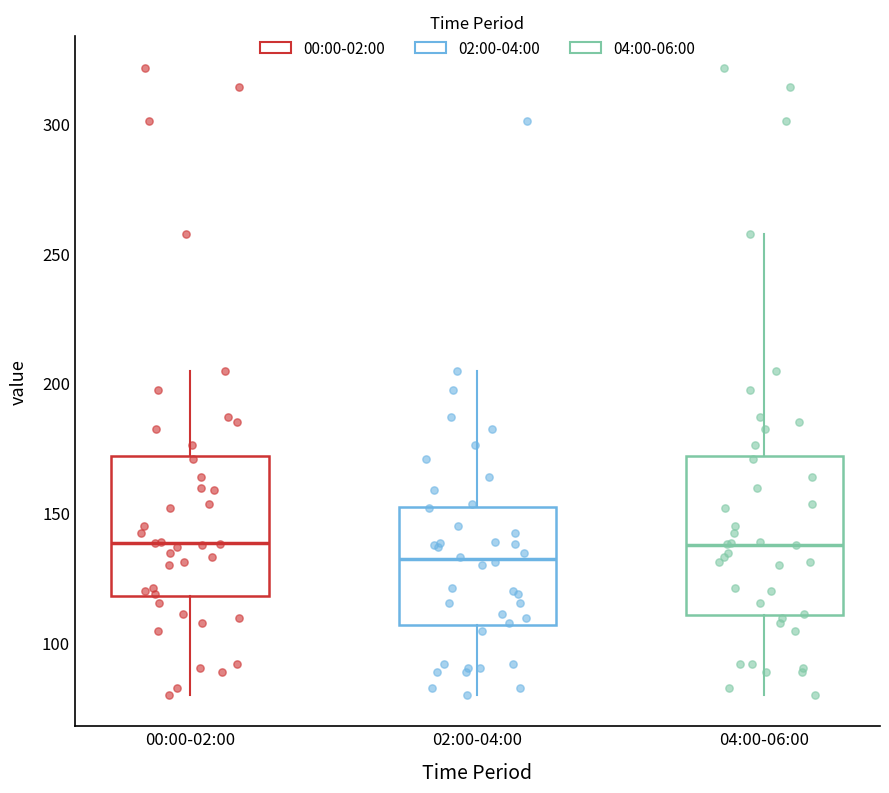

Comparing the boxes themselves (not the whiskers), which one is the tallest?

04:00-06:00